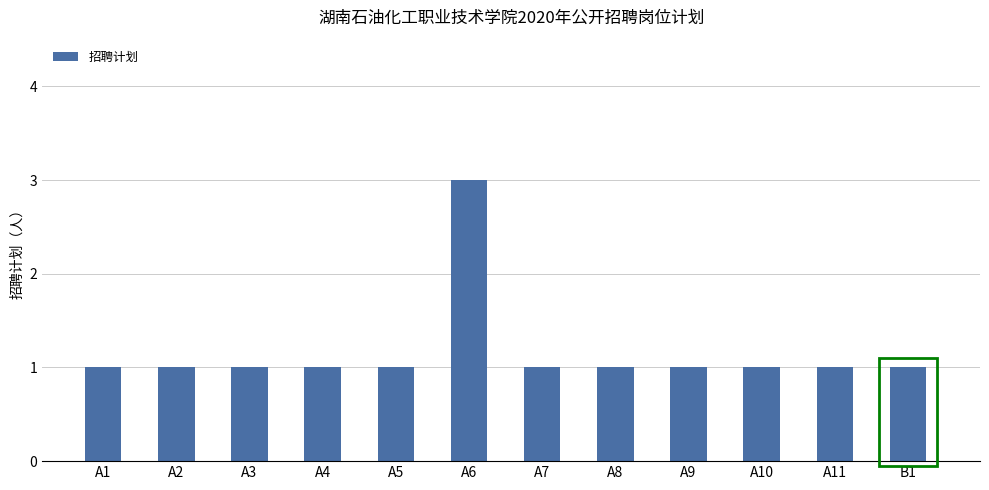

At which category does the chart reach its peak across all series?

A6